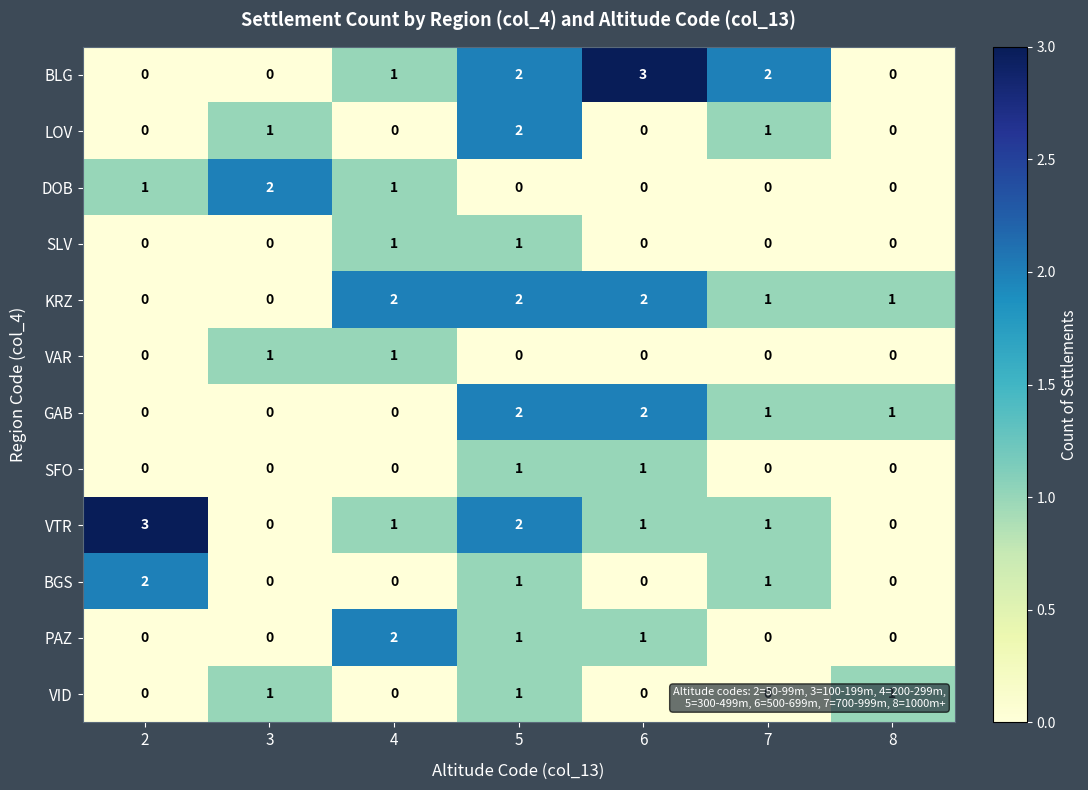

What is the spread (max minus min) of values at 7?

2